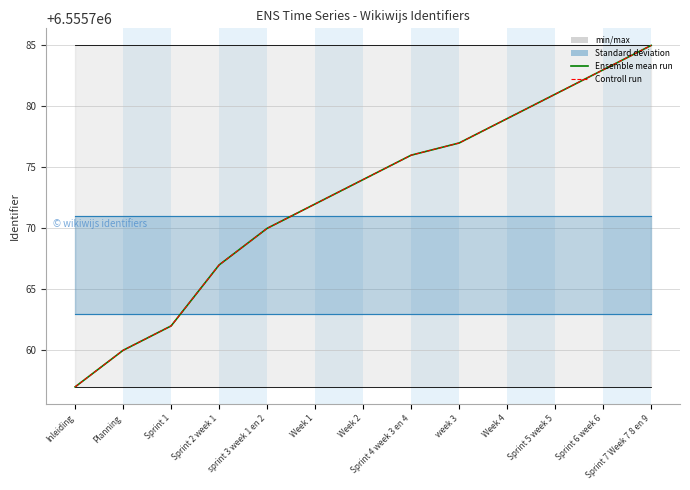

What is the difference between the Ensemble mean run values at Sprint 2 week 1 and Inleiding?

10